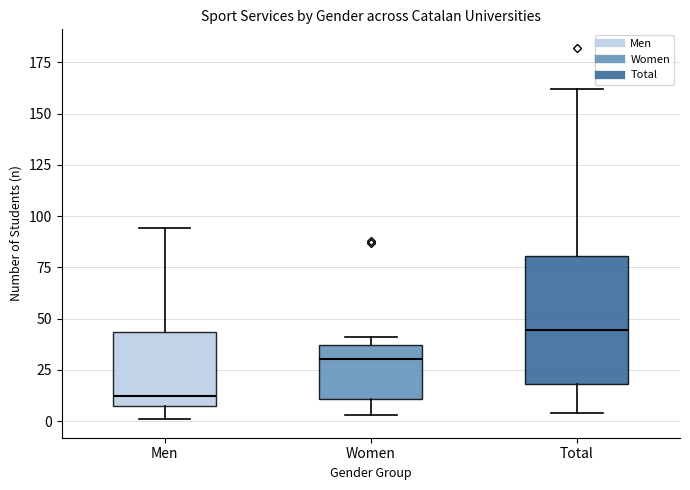

Which box's median line is the lowest?

Men